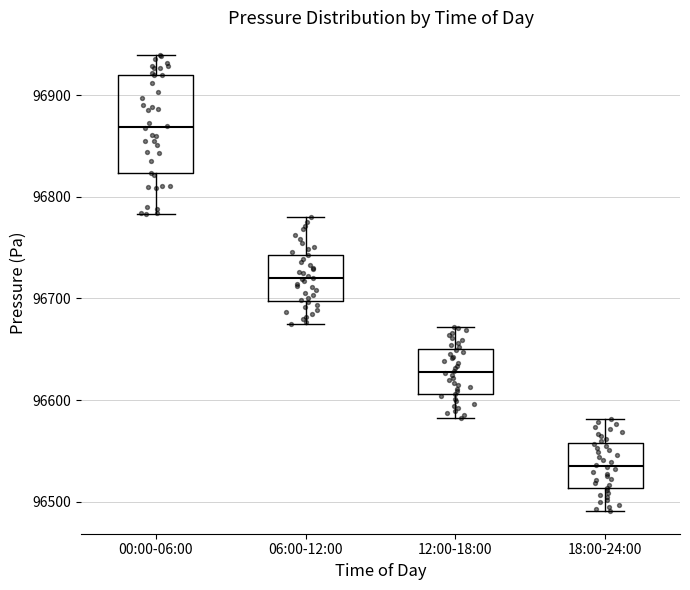

Reading left to right, transcribe this box plot: for each box, give where its median line is, the range the box spans, and where its two whiskers end, as read against the y-axis. The values are not printed on the chart, so give them approximately, as read against the axis.

00:00-06:00: median 96870, box 96820 to 96920, whiskers 96780 to 96940
06:00-12:00: median 96720, box 96700 to 96740, whiskers 96670 to 96780
12:00-18:00: median 96630, box 96610 to 96650, whiskers 96580 to 96670
18:00-24:00: median 96540, box 96510 to 96560, whiskers 96490 to 96580